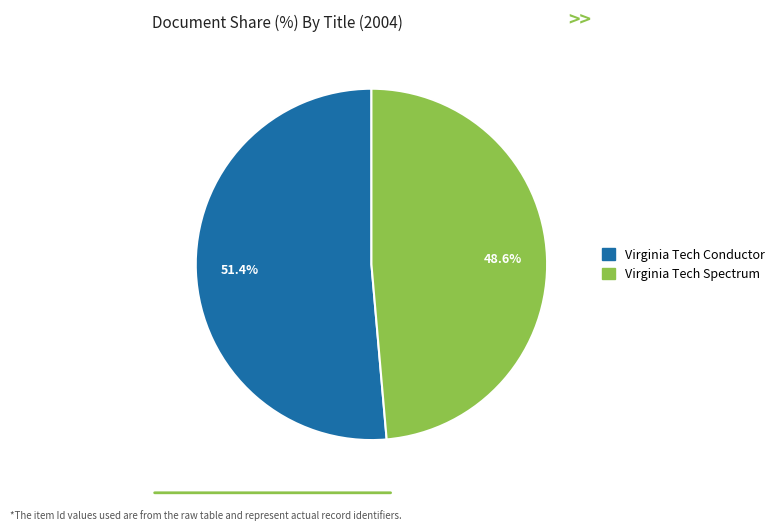

Approximately how many times larger is the value at Virginia Tech Spectrum compared to Virginia Tech Conductor?

0.9